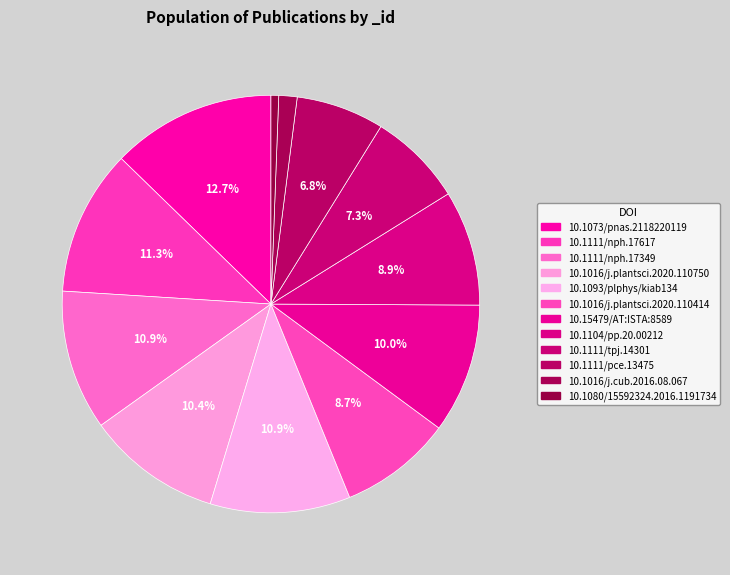

To the nearest percent, what is the difference between the largest and smallest slice percentages?

12%